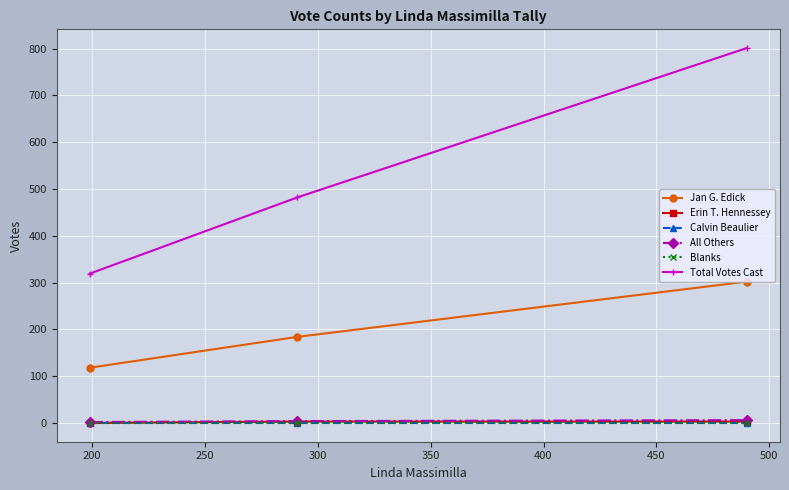

Is this an area chart (filled region under the line)?

No